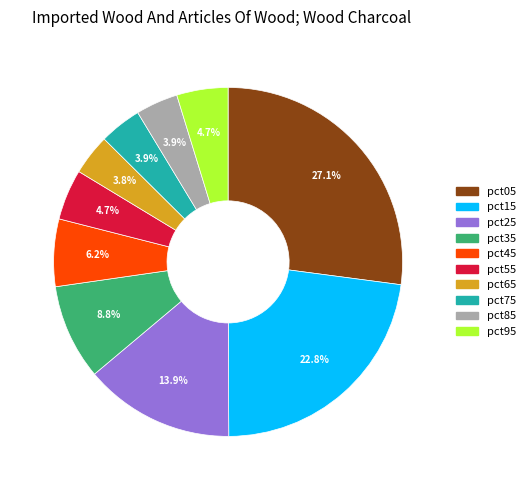

What percentage is the pct15 slice, to the nearest percent?

23%